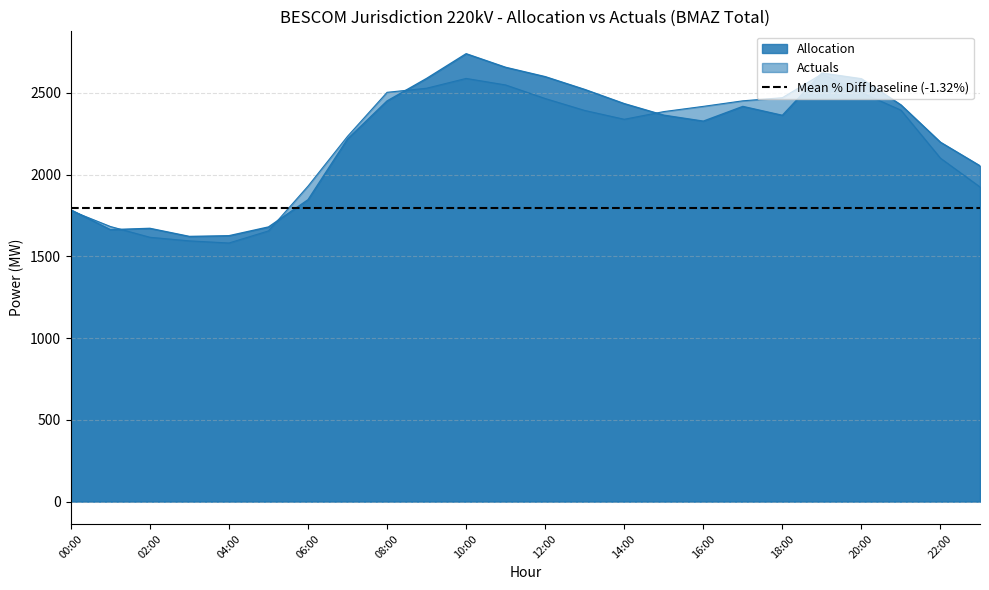

List the series in order of their peak value, lowest first.

Actuals, Allocation